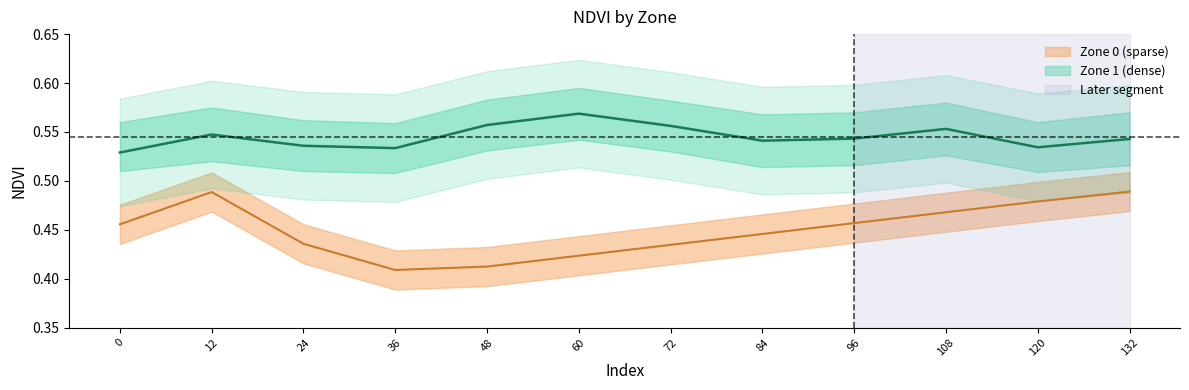

At which category is the sum across all series the highest?

12